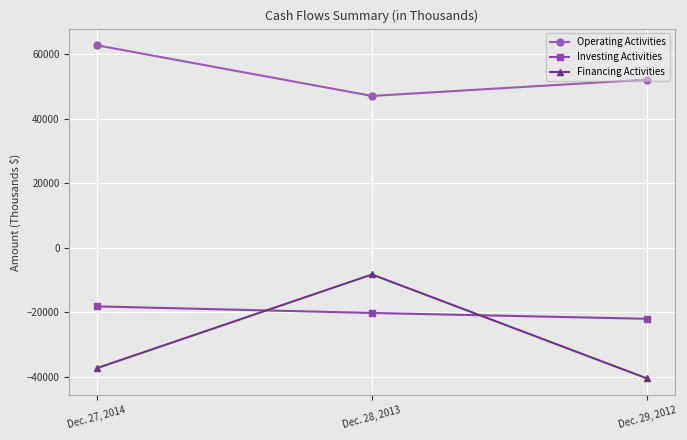

How many lines are shown in the chart?

3